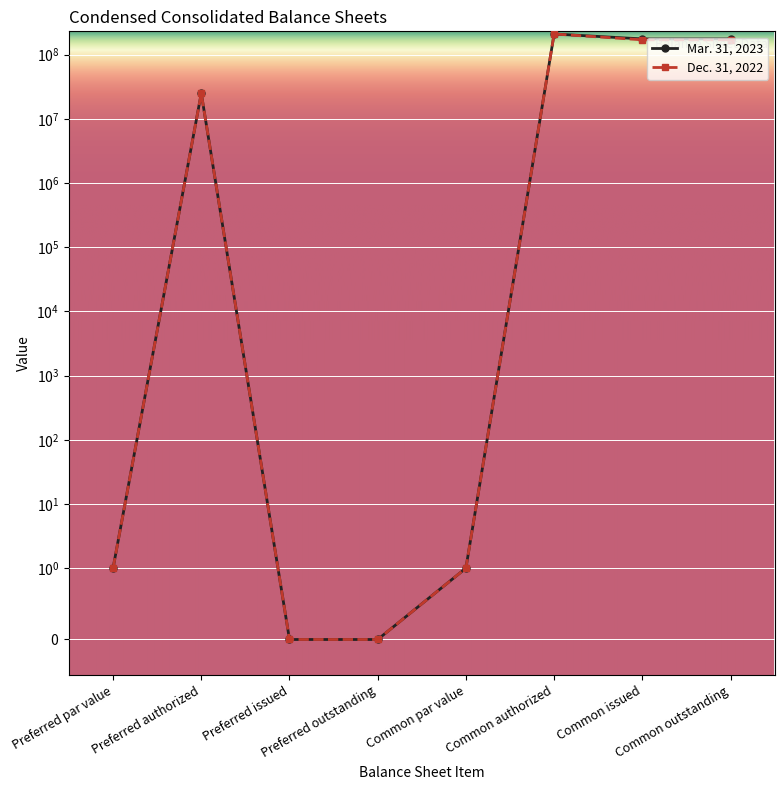

True or false: Mar. 31, 2023 and Dec. 31, 2022 cross at least once.

False